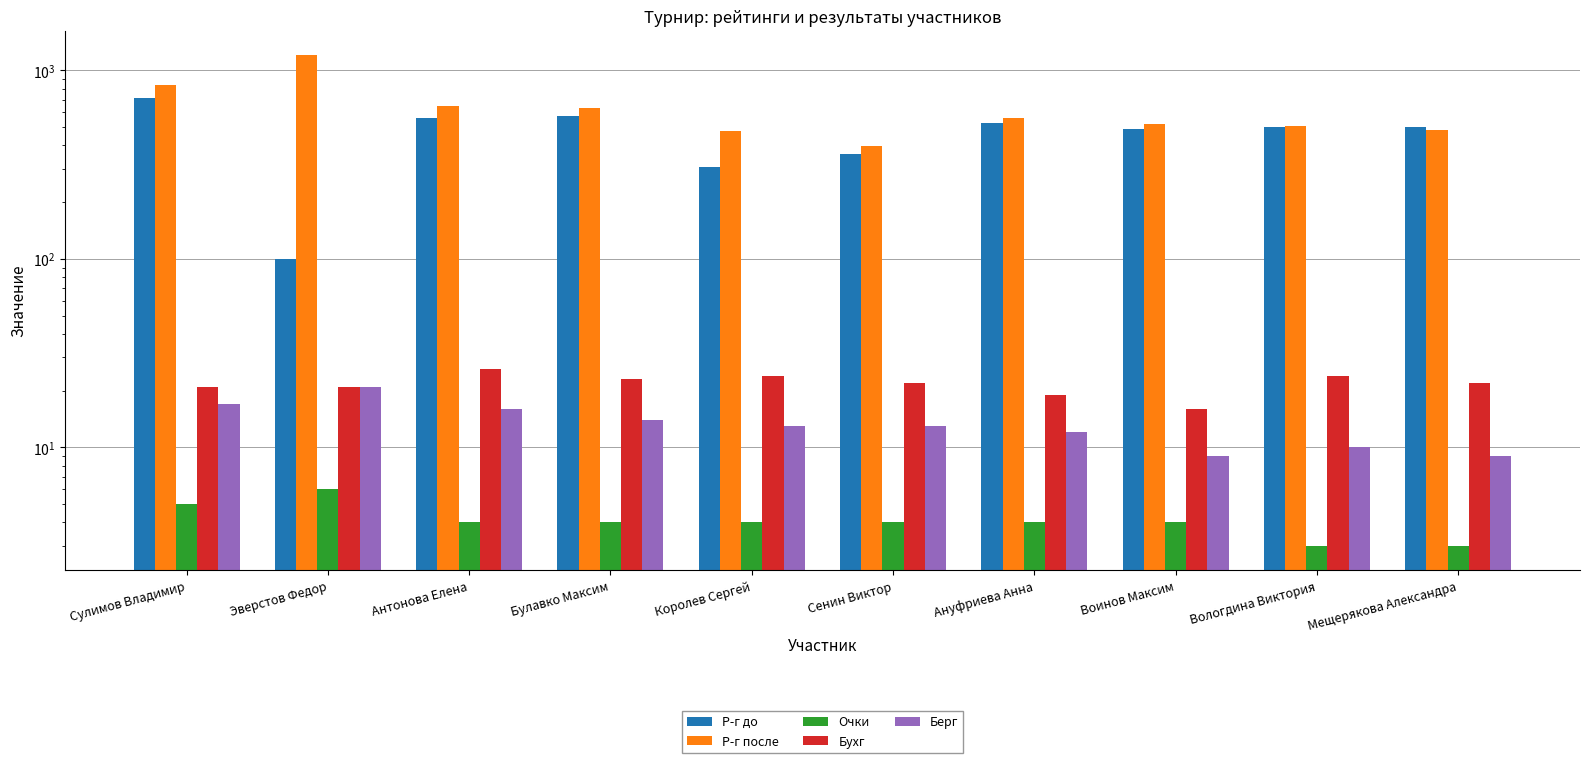

Reading right to left, list all the values displayed in this chart.

Р-г до: Мещерякова Александра=499	Вологдина Виктория=501	Воинов Максим=487	Ануфриева Анна=527	Сенин Виктор=360	Королев Сергей=308	Булавко Максим=571	Антонова Елена=562	Эверстов Федор=100	Сулимов Владимир=717
Р-г после: Мещерякова Александра=483	Вологдина Виктория=509	Воинов Максим=522	Ануфриева Анна=557	Сенин Виктор=399	Королев Сергей=478	Булавко Максим=631	Антонова Елена=647	Эверстов Федор=1205	Сулимов Владимир=835
Очки: Мещерякова Александра=3	Вологдина Виктория=3	Воинов Максим=4	Ануфриева Анна=4	Сенин Виктор=4	Королев Сергей=4	Булавко Максим=4	Антонова Елена=4	Эверстов Федор=6	Сулимов Владимир=5
Бухг: Мещерякова Александра=22	Вологдина Виктория=24	Воинов Максим=16	Ануфриева Анна=19	Сенин Виктор=22	Королев Сергей=24	Булавко Максим=23	Антонова Елена=26	Эверстов Федор=21	Сулимов Владимир=21
Берг: Мещерякова Александра=9	Вологдина Виктория=10	Воинов Максим=9	Ануфриева Анна=12	Сенин Виктор=13	Королев Сергей=13	Булавко Максим=14	Антонова Елена=16	Эверстов Федор=21	Сулимов Владимир=17